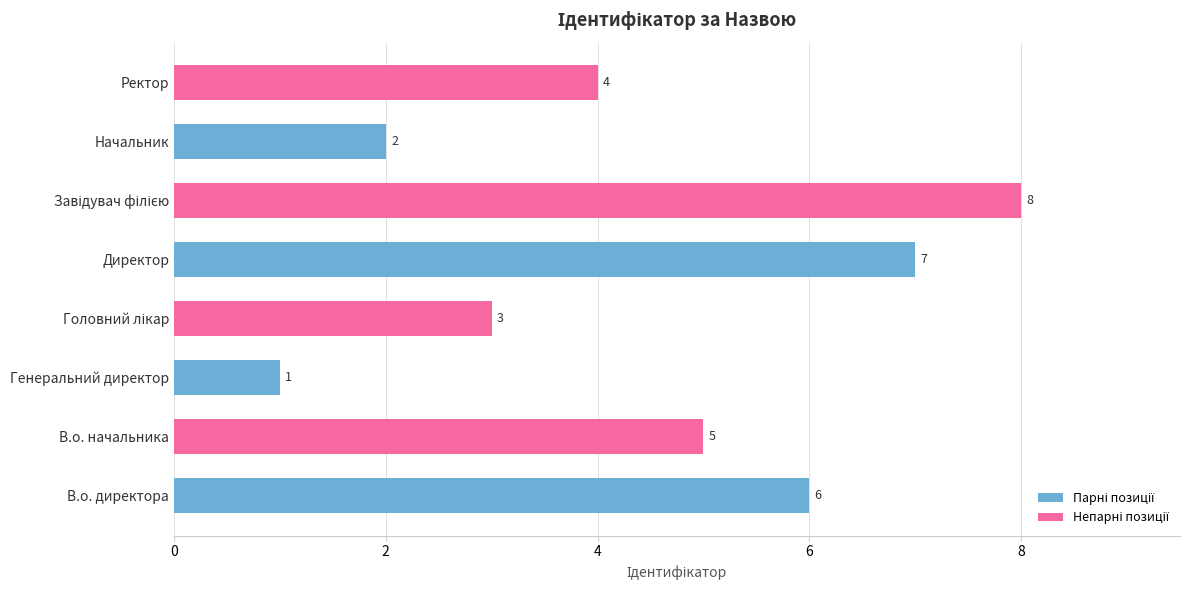

How many series are shown in this chart?

1